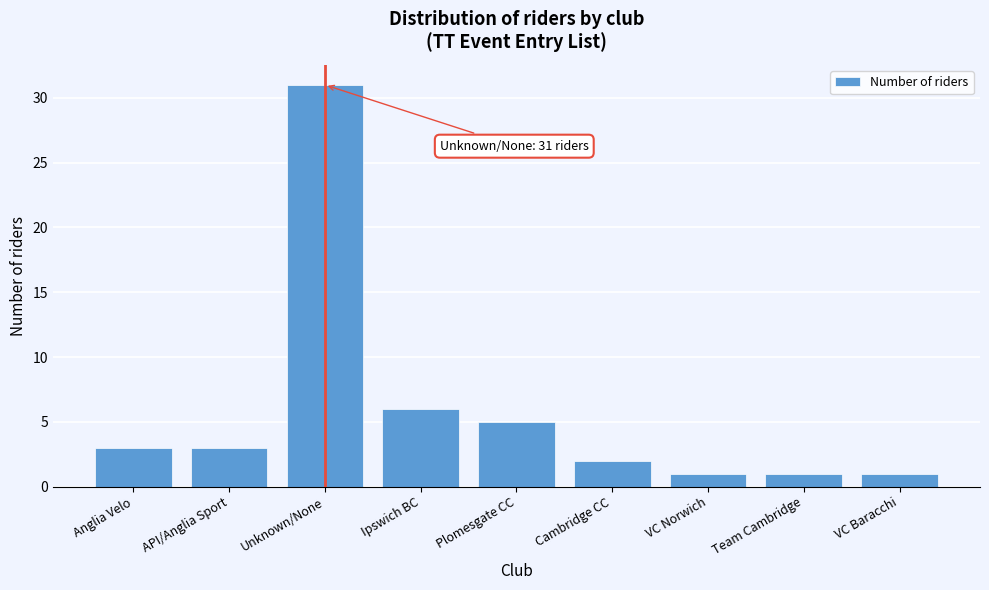

Reading left to right, what are all the values shown in this chart?

3	3	31	6	5	2	1	1	1